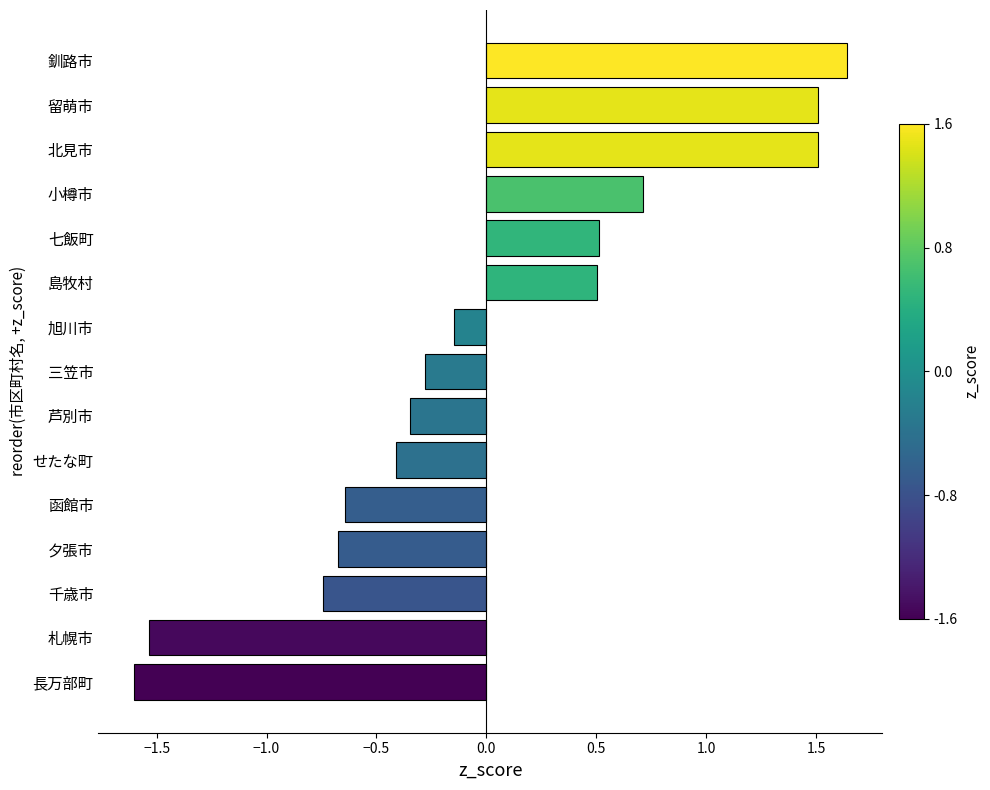

Between 札幌市 and 芦別市, which is larger?

芦別市